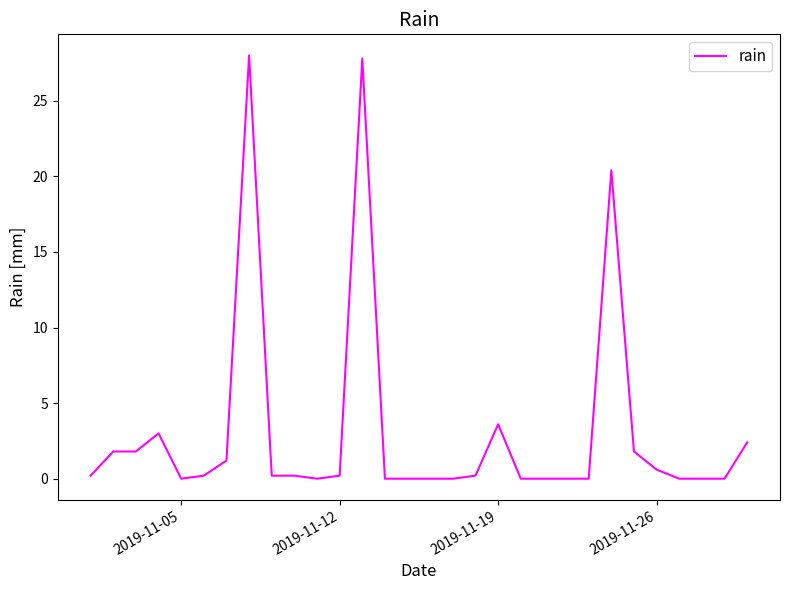

What is the difference between the maximum and minimum values?

28.0